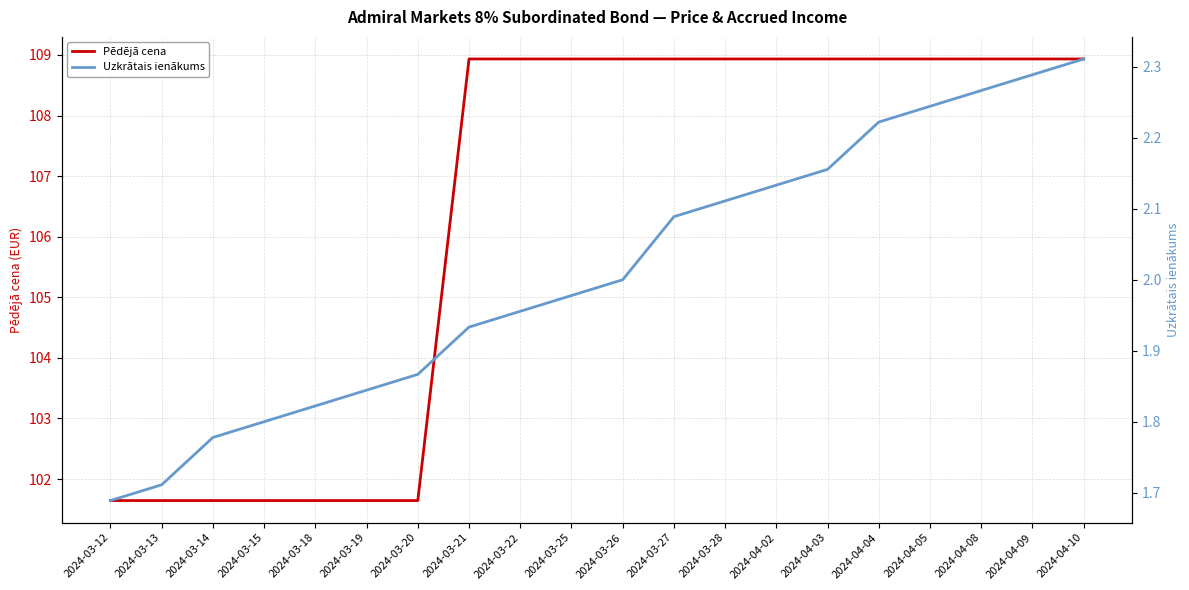

What is the difference between the Pēdējā cena values at 2024-03-26 and 2024-03-20?

7.3